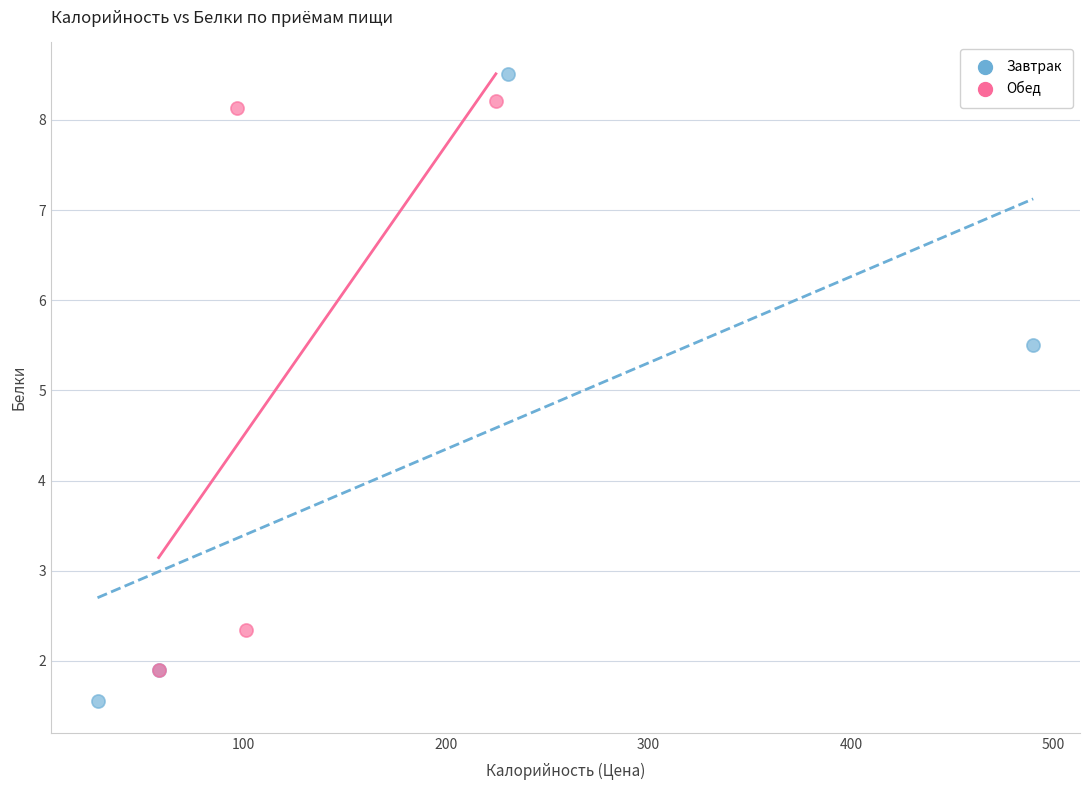

Which series has the widest spread of Y values?

Завтрак